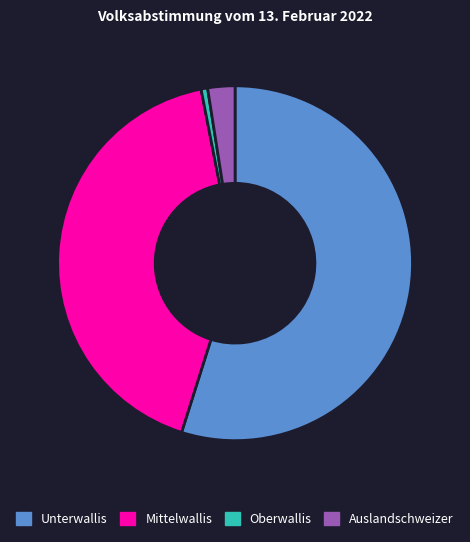

Rank the categories by value from highest to lowest.

Unterwallis, Mittelwallis, Auslandschweizer, Oberwallis